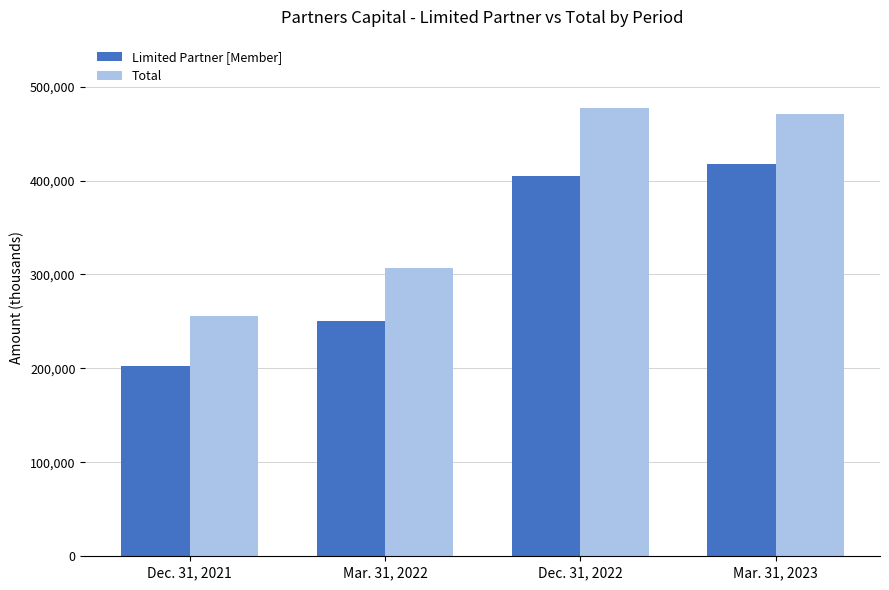

What is the minimum value shown in the chart?

203062